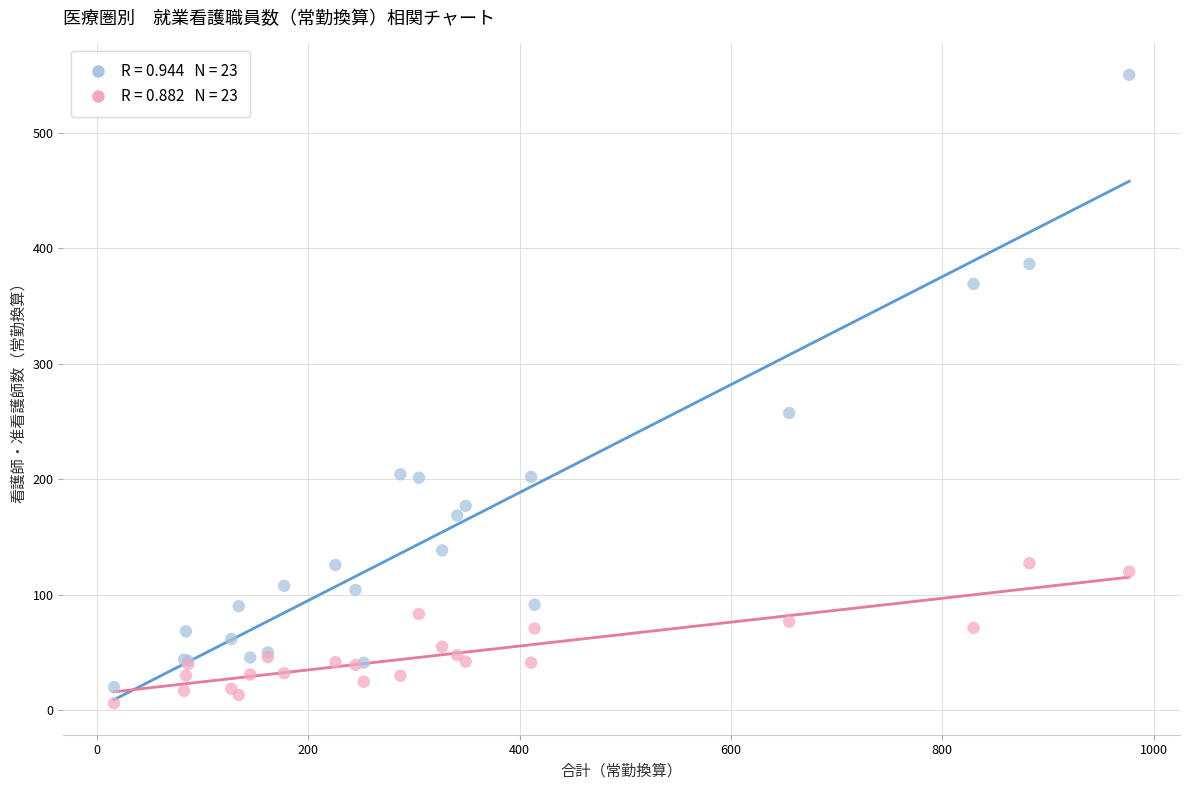

Across all series, what Y value is closest to 278?

257.3